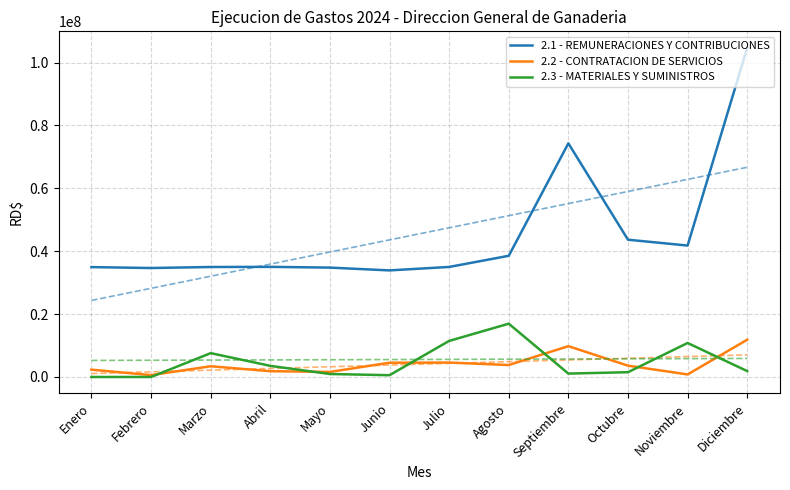

True or false: 2.2 - CONTRATACION DE SERVICIOS has a value of 3409157.3 at Marzo.

True